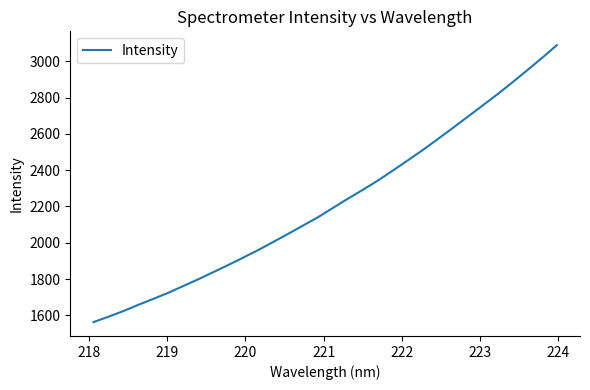

What is the greatest value displayed?

3088.8